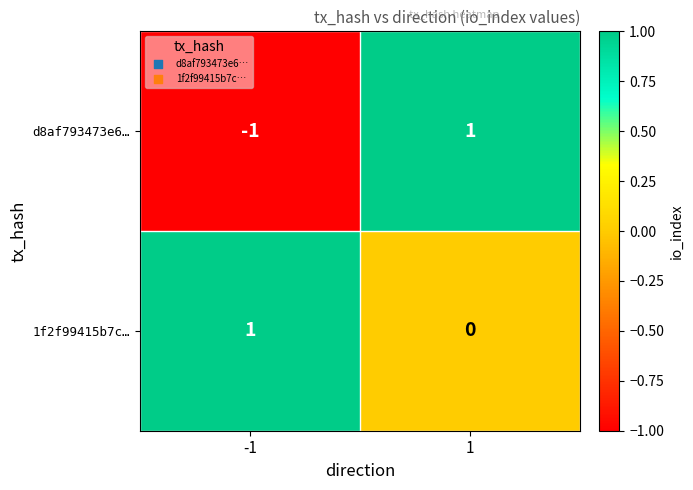

Which series has the widest spread of values?

d8af793473e6…